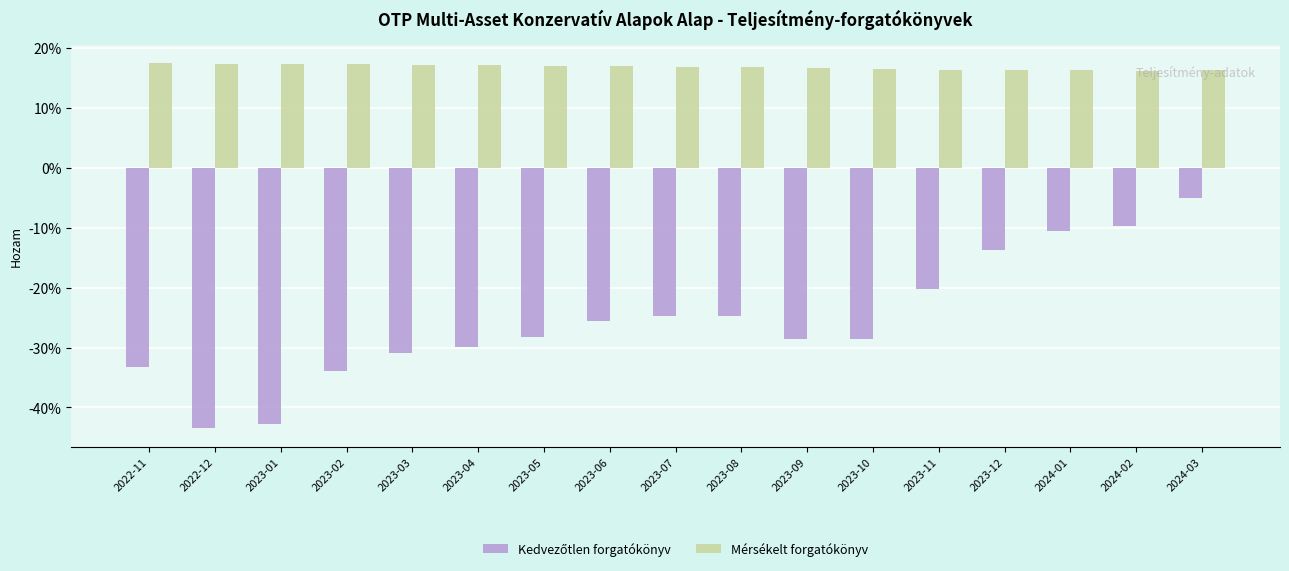

What is the difference between the highest and lowest values at 2023-04?

0.5